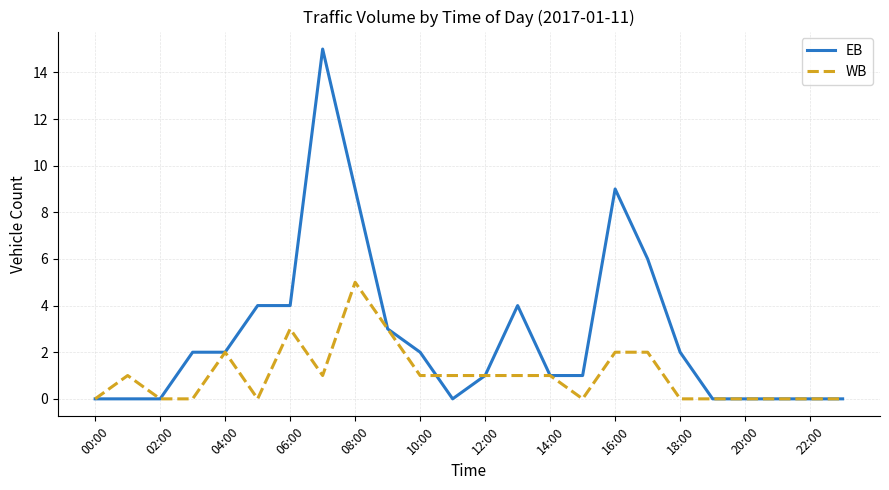

Which series has the largest total across all categories?

EB